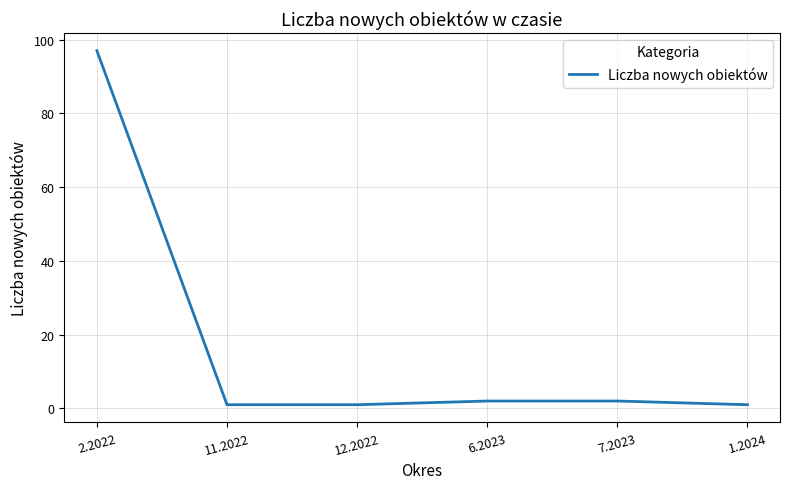

What is the maximum value shown in the chart?

97